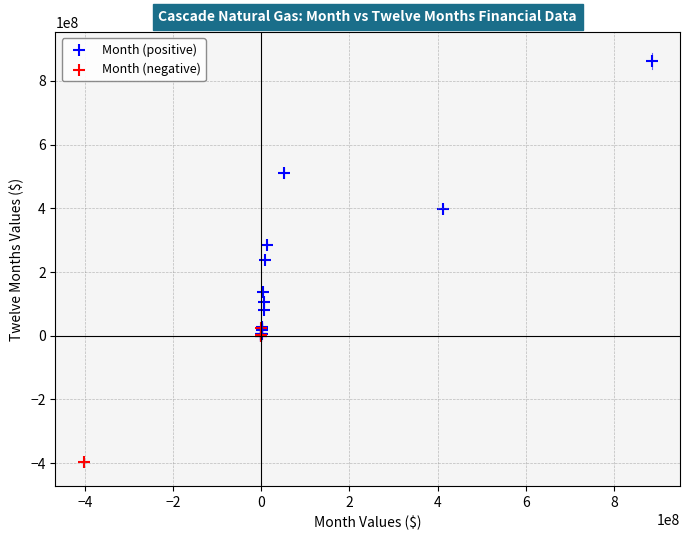

Which series reaches the minimum Y coordinate?

Month (negative)